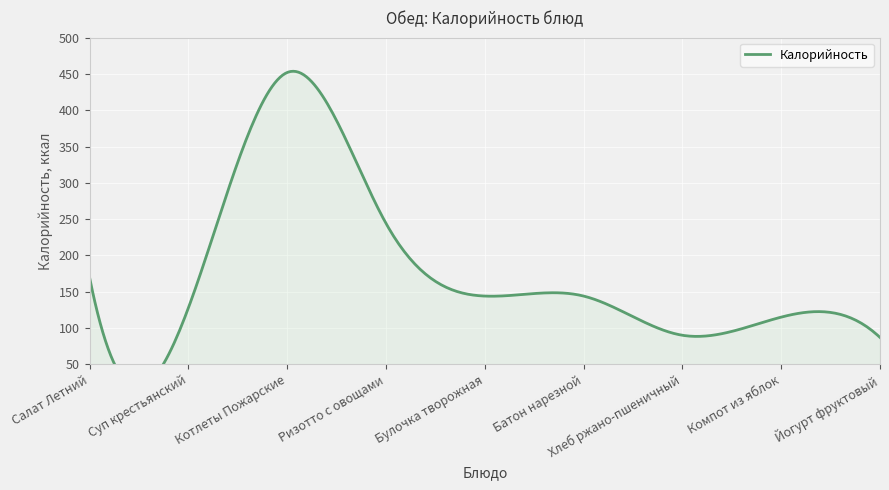

Count the number of data series in this chart.

1